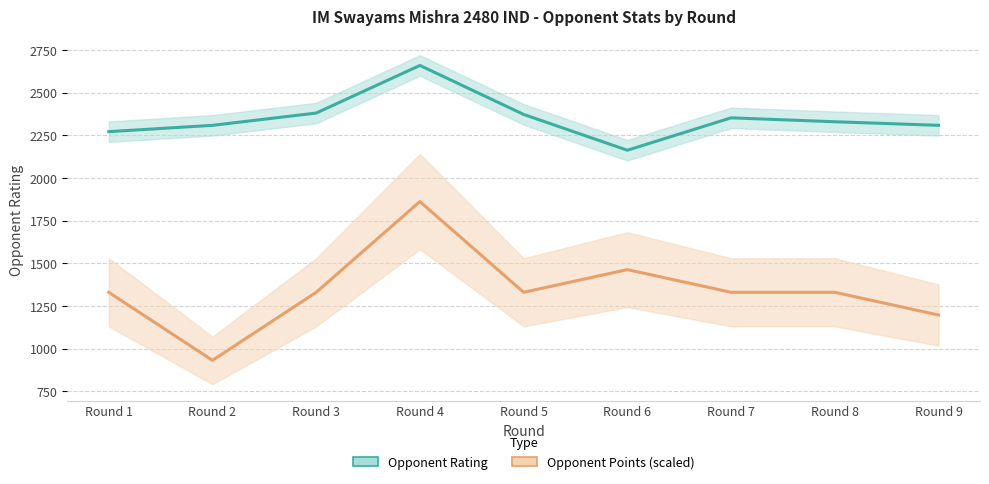

Rank the categories by Opponent Points (scaled) value from highest to lowest.

Round 4, Round 6, Round 1, Round 3, Round 5, Round 7, Round 8, Round 9, Round 2